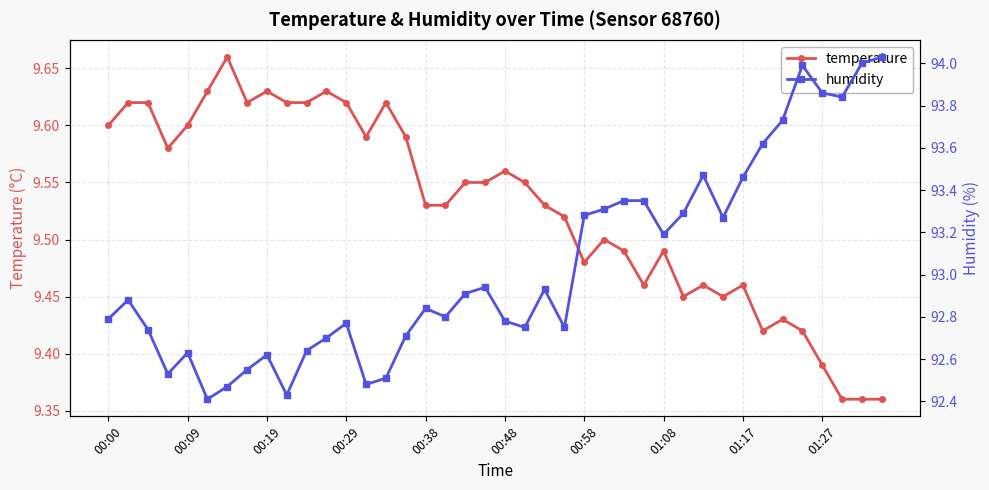

In humidity, how many points are higher than both neighbors (excluding endpoints)?

9